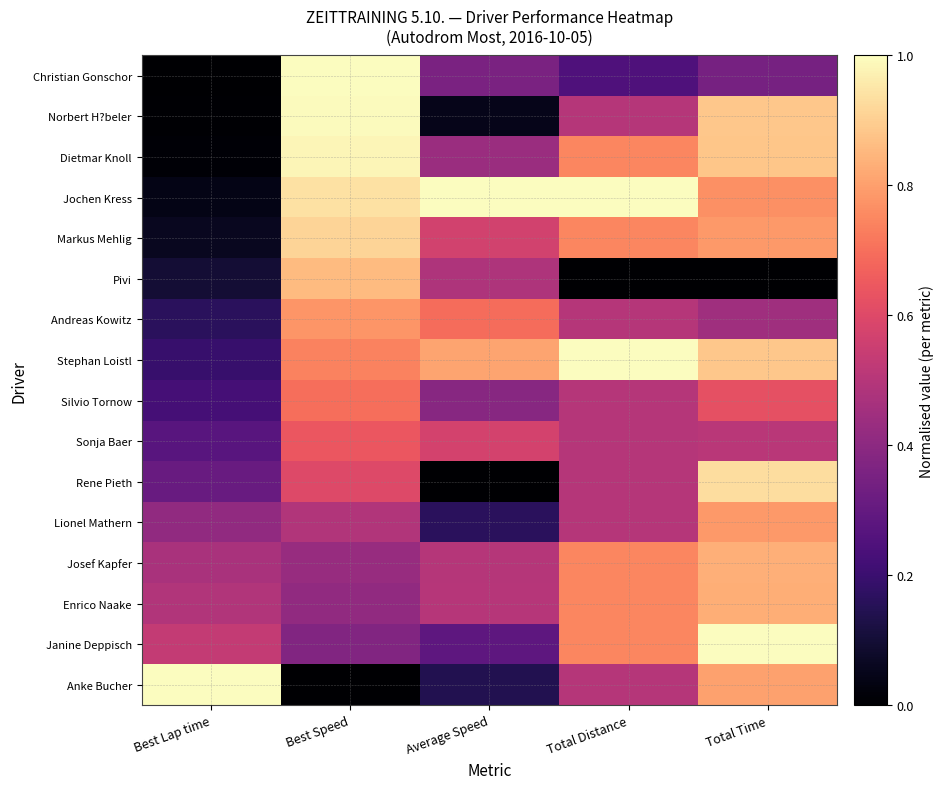

At which category does the chart reach its peak across all series?

Best Speed